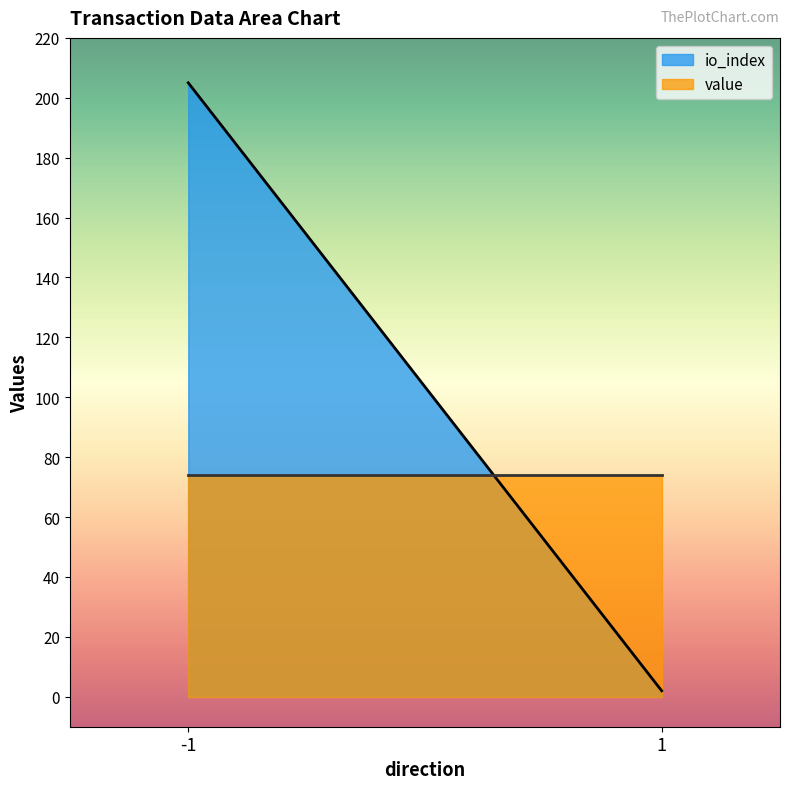

Where do io_index and value first cross each other?

1 and -1